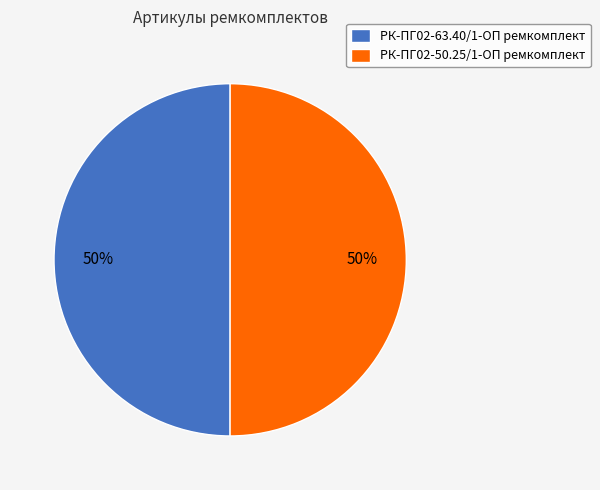

How many segments does this pie chart have?

2